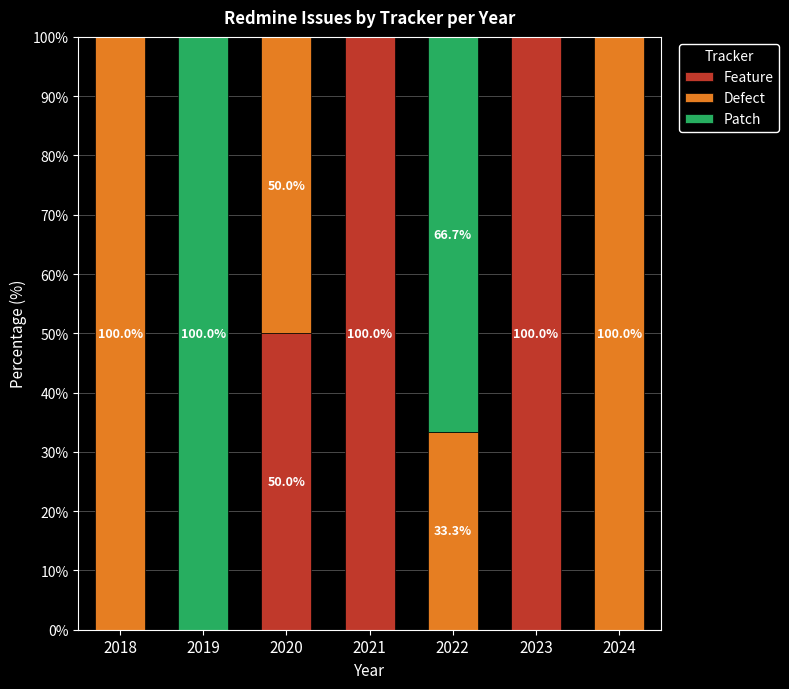

What is the total value across all series at 2023?

100.0